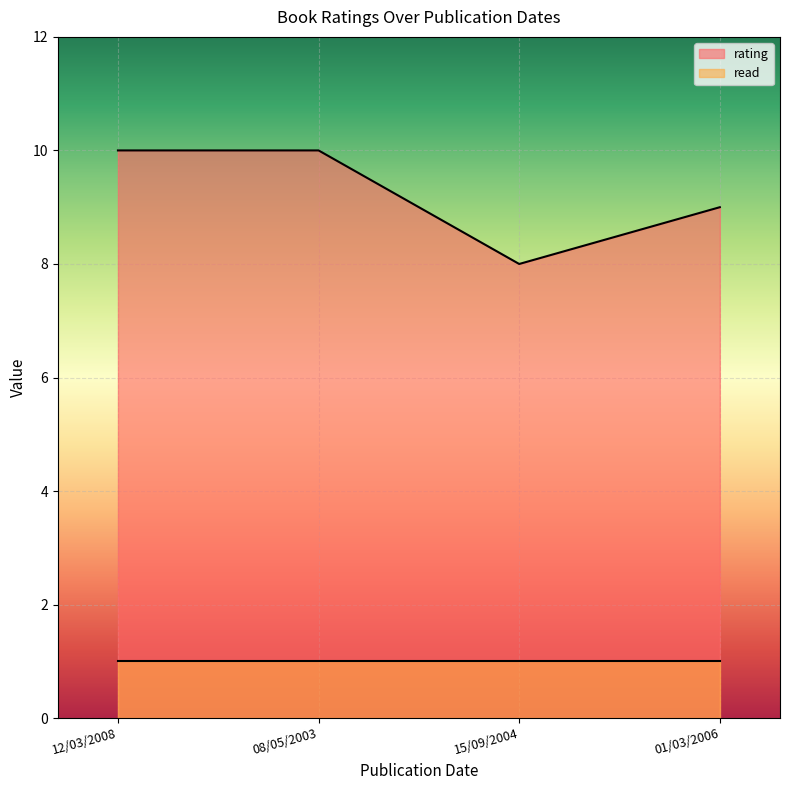

Rank the categories by value from highest to lowest.

12/03/2008, 08/05/2003, 01/03/2006, 15/09/2004